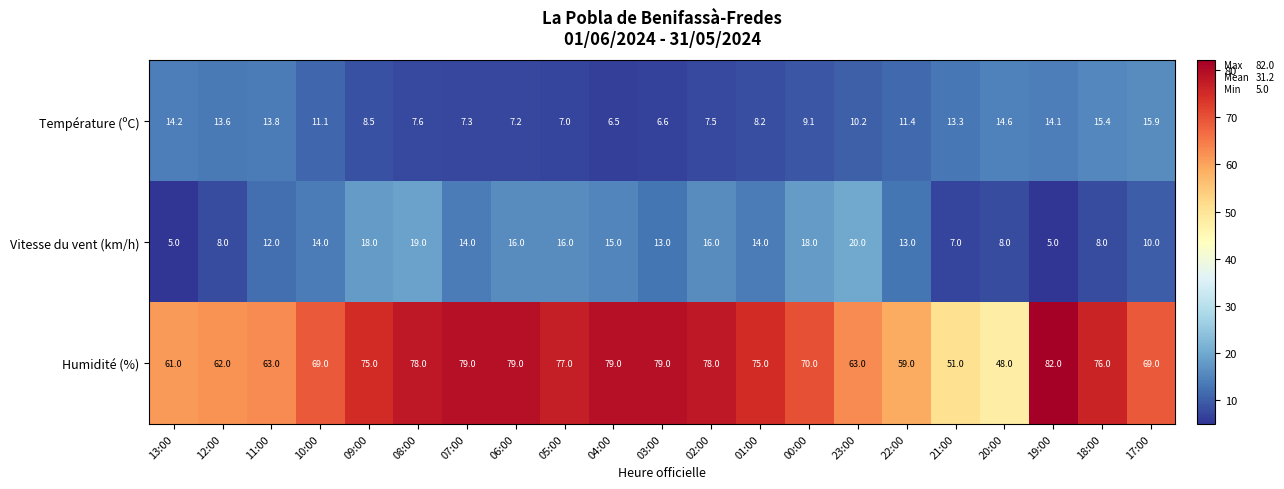

Which series has the largest total across all categories?

Humidité (%)